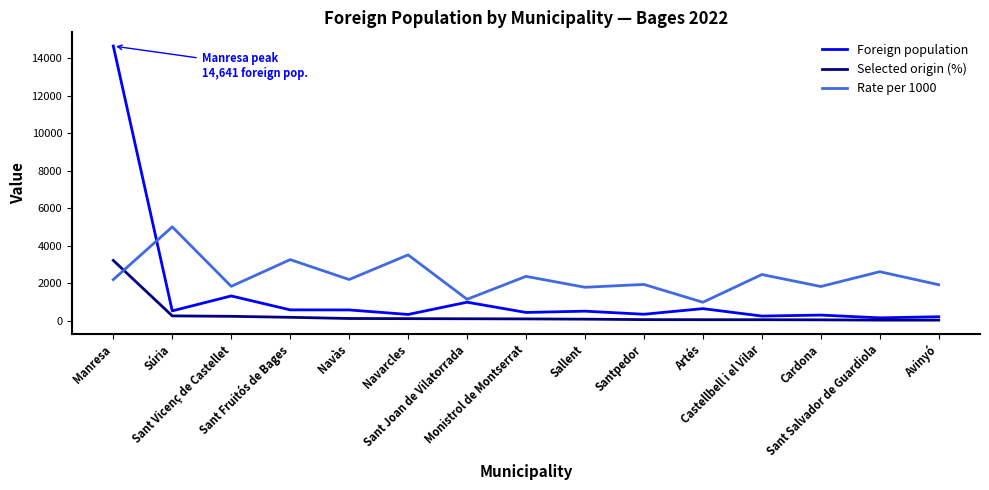

Which series has the largest total across all categories?

Rate per 1000